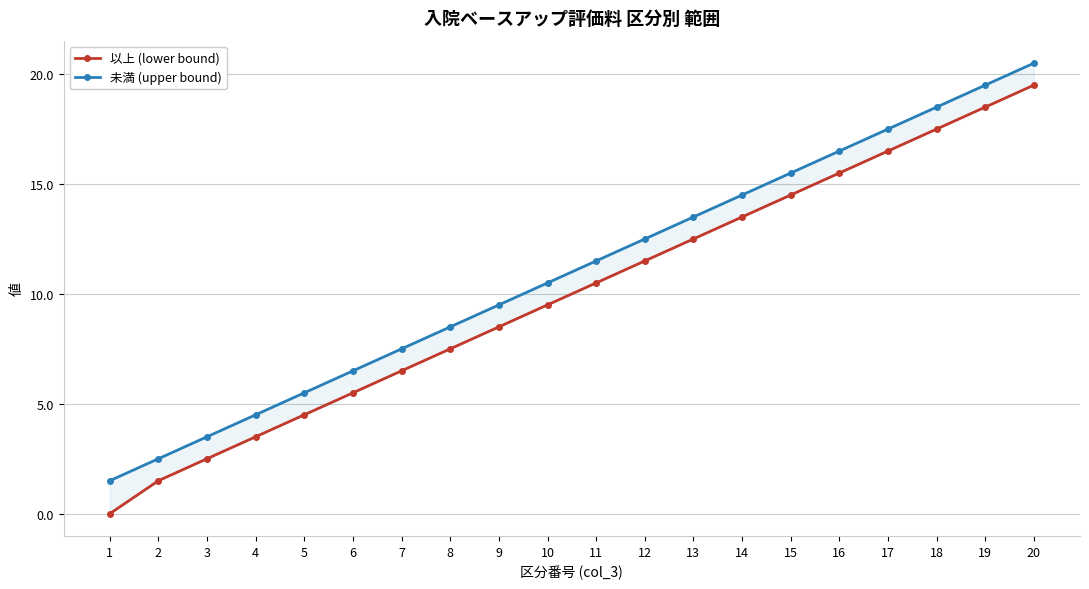

What are all the series names shown in the legend?

以上 (lower bound), 未満 (upper bound)